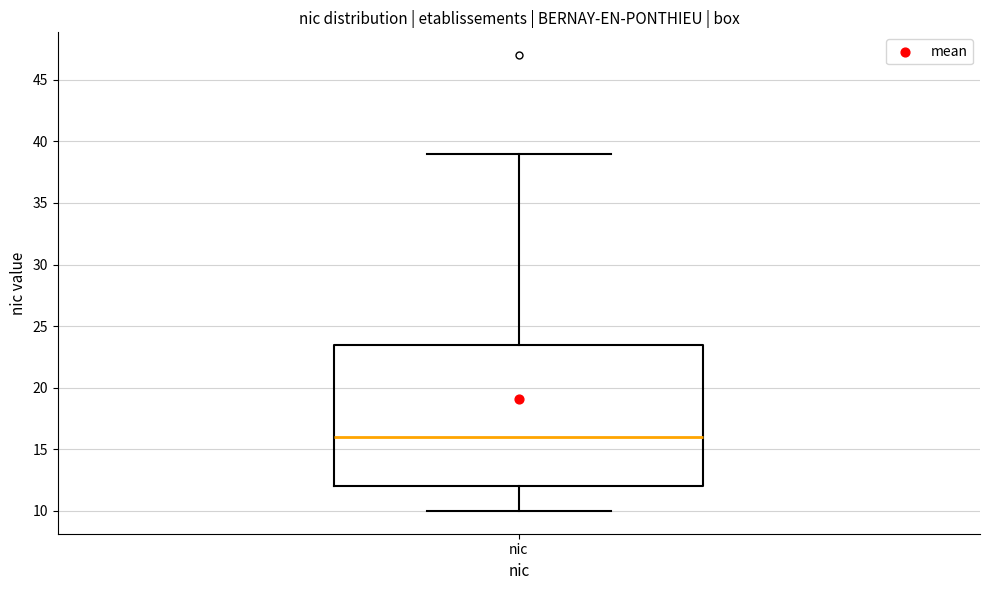

Where does the median line of the box for nic sit on the y-axis? The values are not printed on the chart, so give them approximately, as read against the axis.

16.0